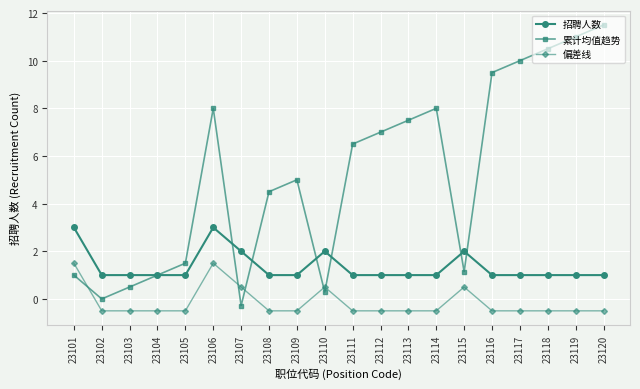

What is the difference between the second highest and minimum values in the 偏差线 series?

2.0